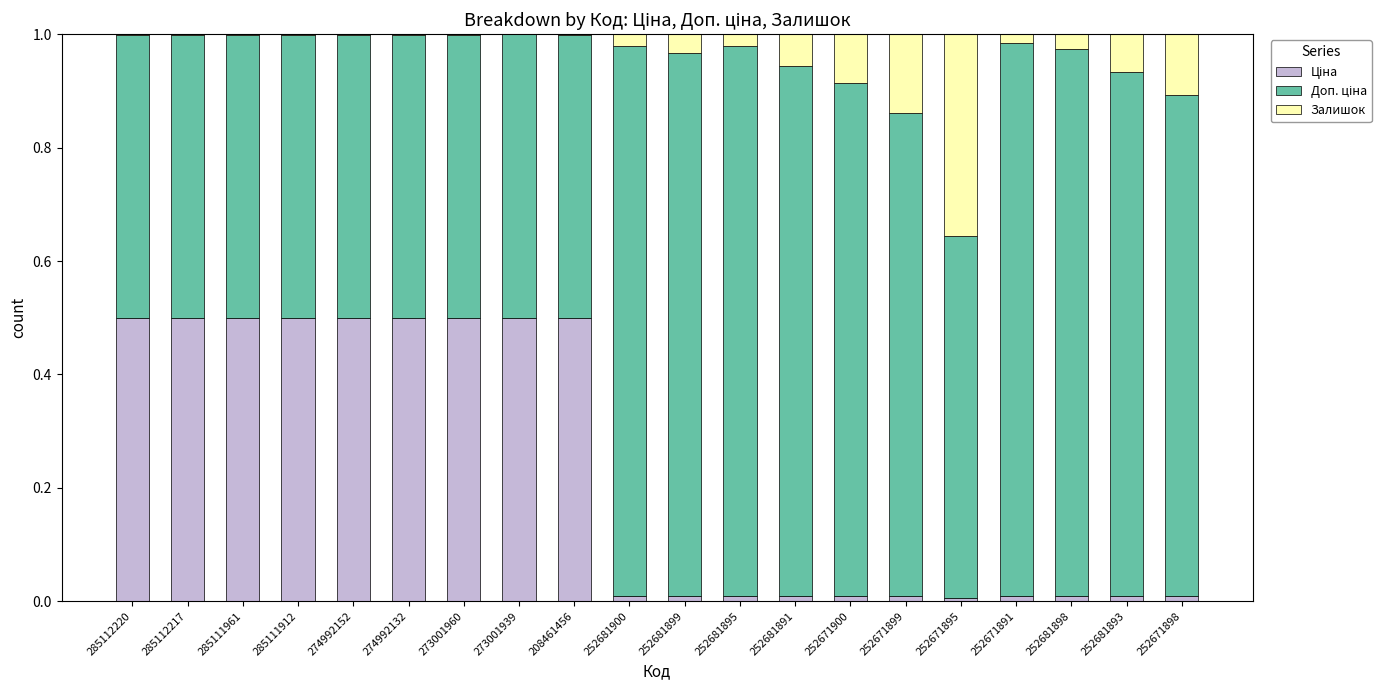

What is the label of the 18th bar from the left?

252681898